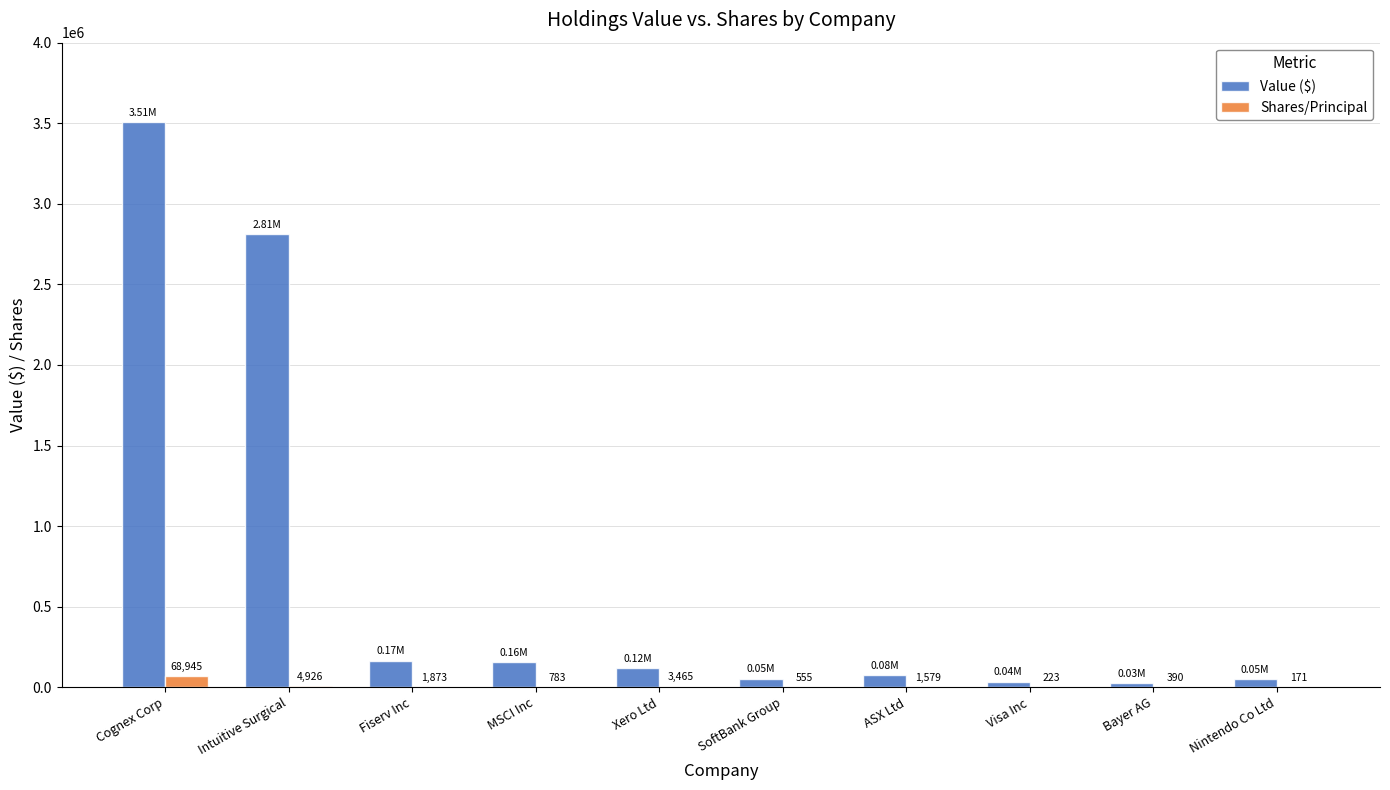

What is the sum of the Value ($) values at Visa Inc and Xero Ltd?

156000